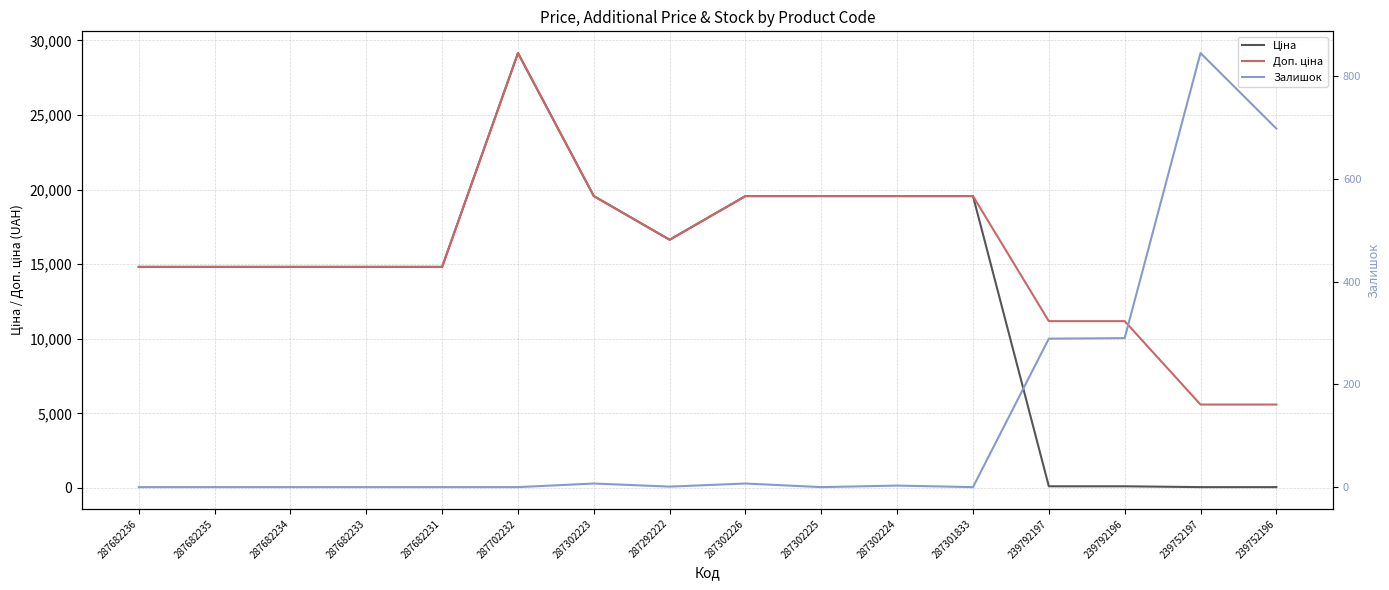

True or false: Ціна and Залишок cross at least once.

True